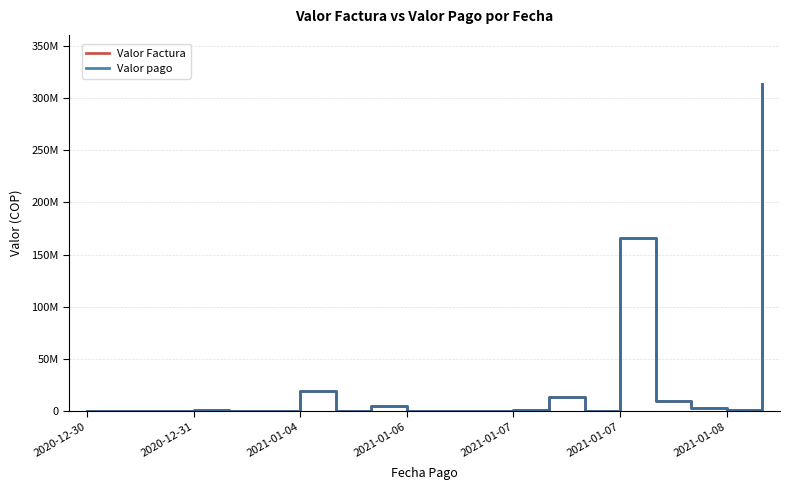

Does the chart display data point markers on the line(s)?

No